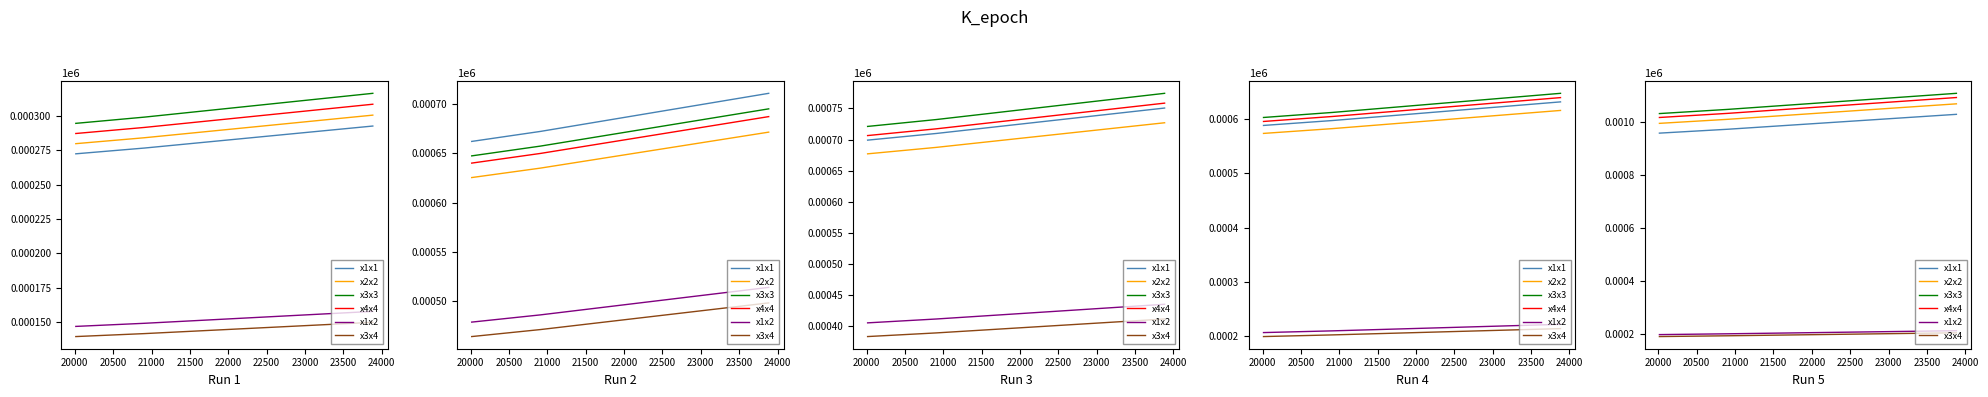

What is the value of the x1x2 point at the 3rd from the left?

213.4